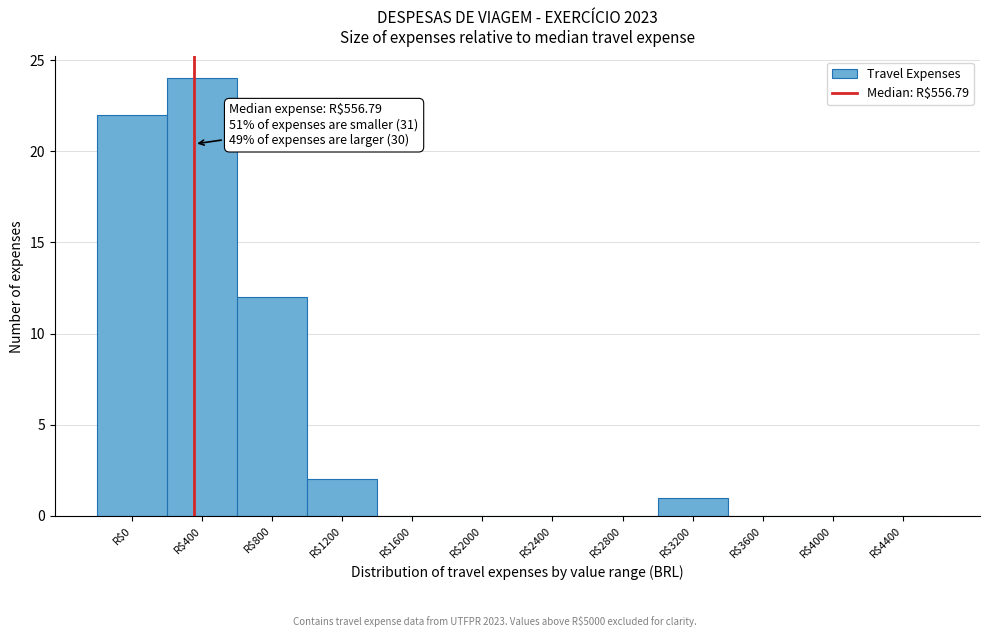

The value at R$400 is 24. True or false?

True